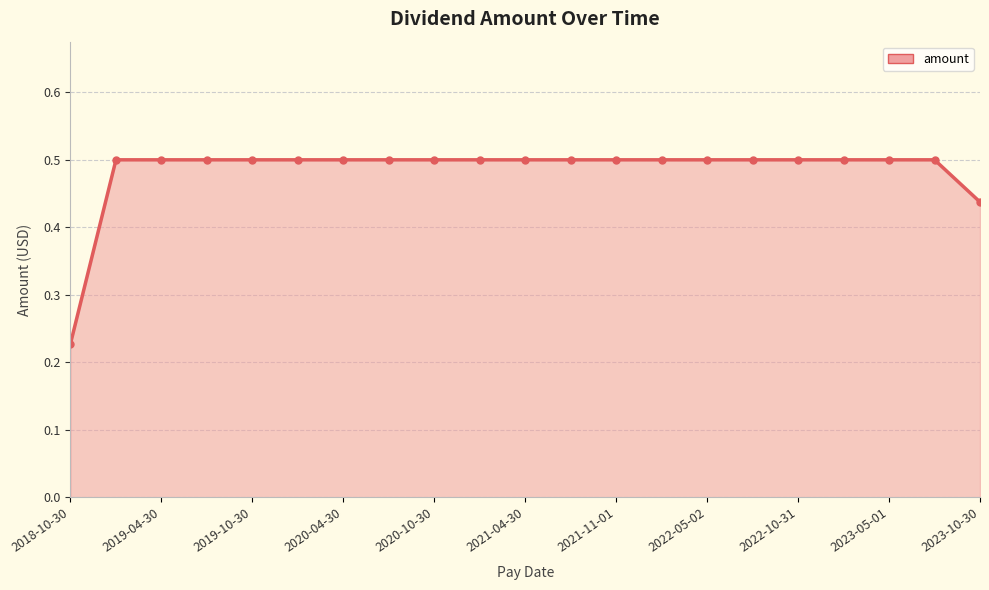

What is the value of the 3rd point from the left?

0.5